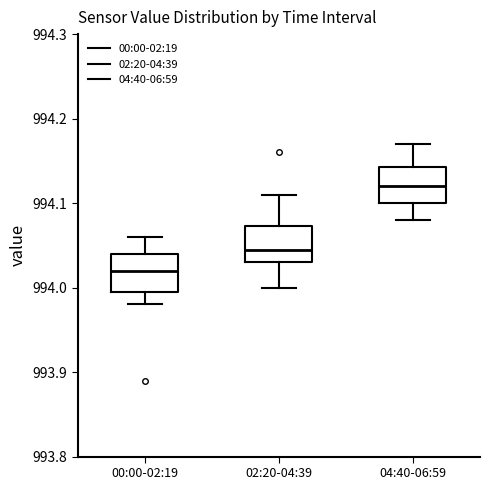

Which box's median line is the highest?

04:40-06:59